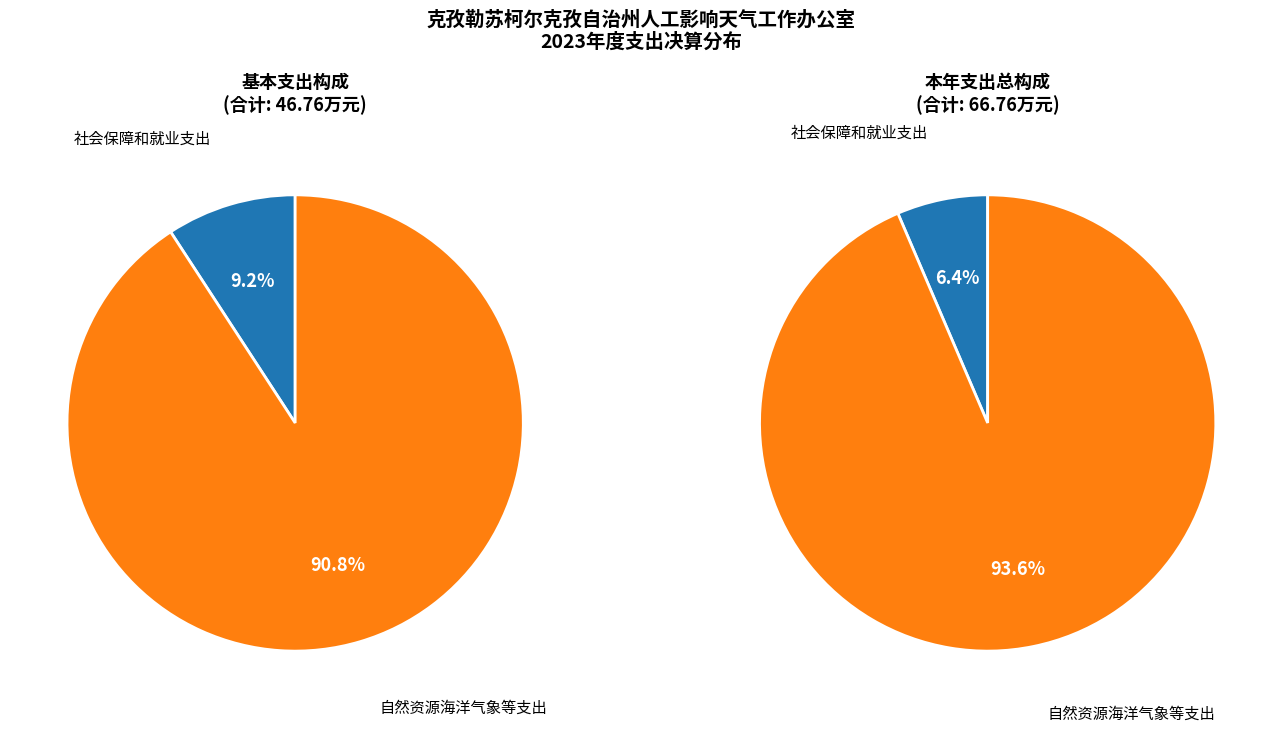

Between 自然资源海洋气象等支出 and 社会保障和就业支出, which is larger?

自然资源海洋气象等支出